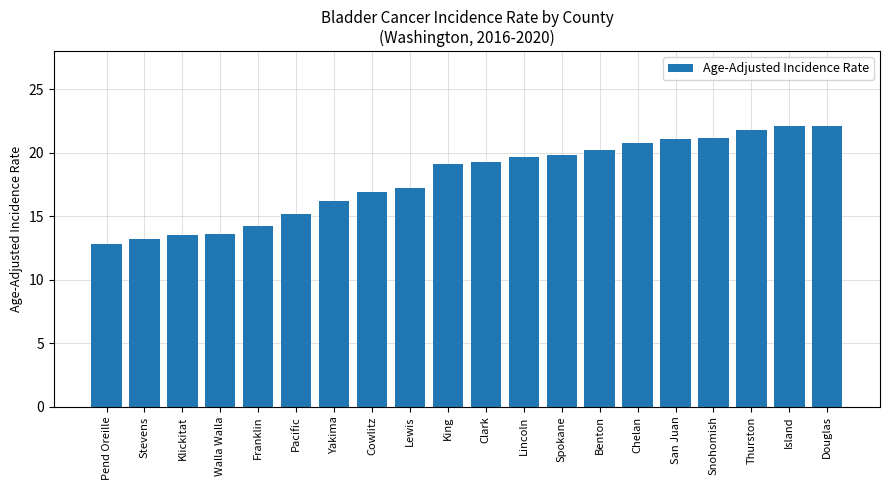

What is the greatest value displayed?

22.1